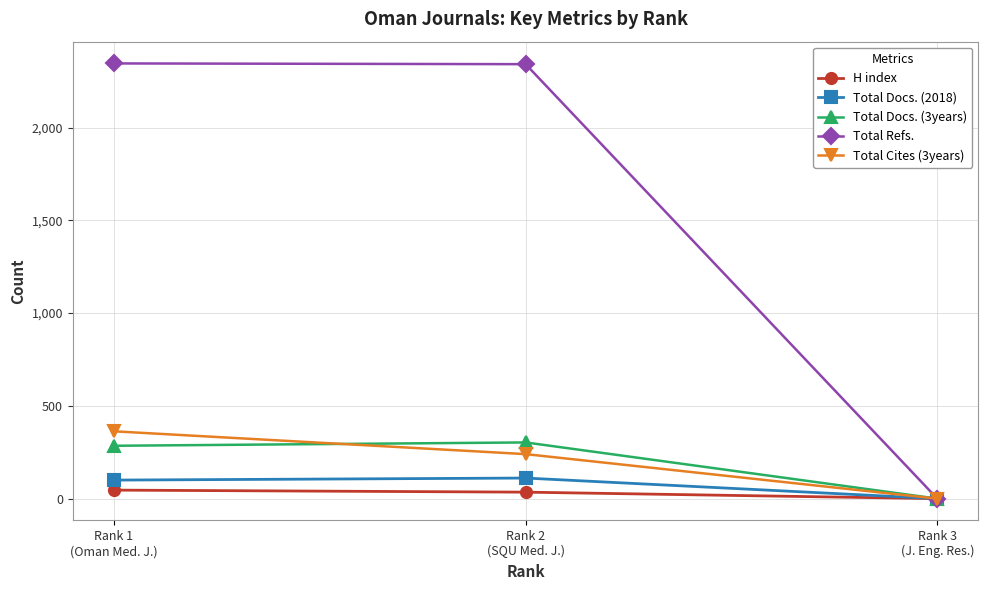

Which series has the largest total across all categories?

Total Refs.